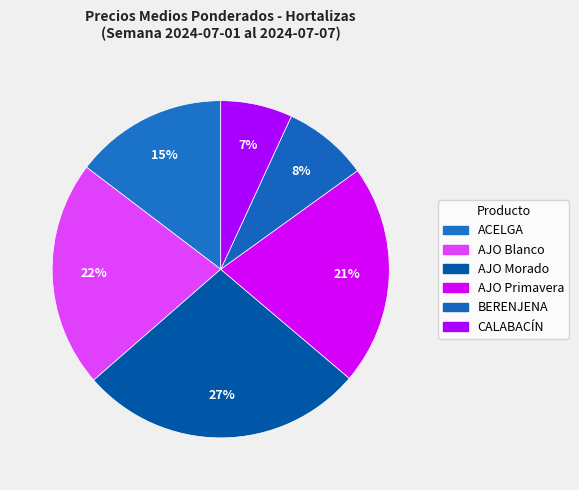

Which slice is the smallest?

CALABACÍN